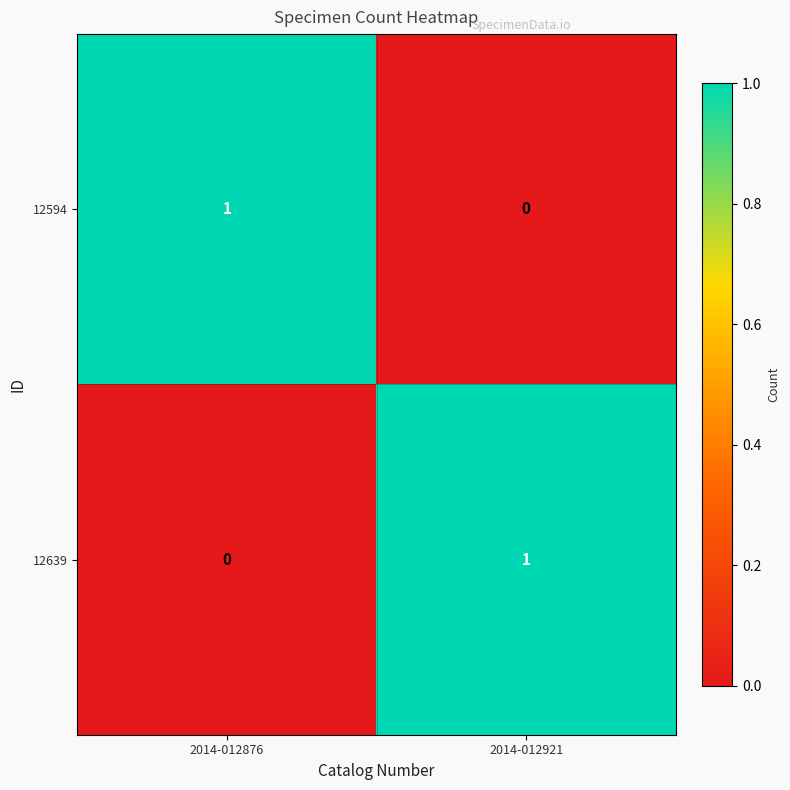

At 2014-012876, list the series in order from largest to smallest.

12594, 12639